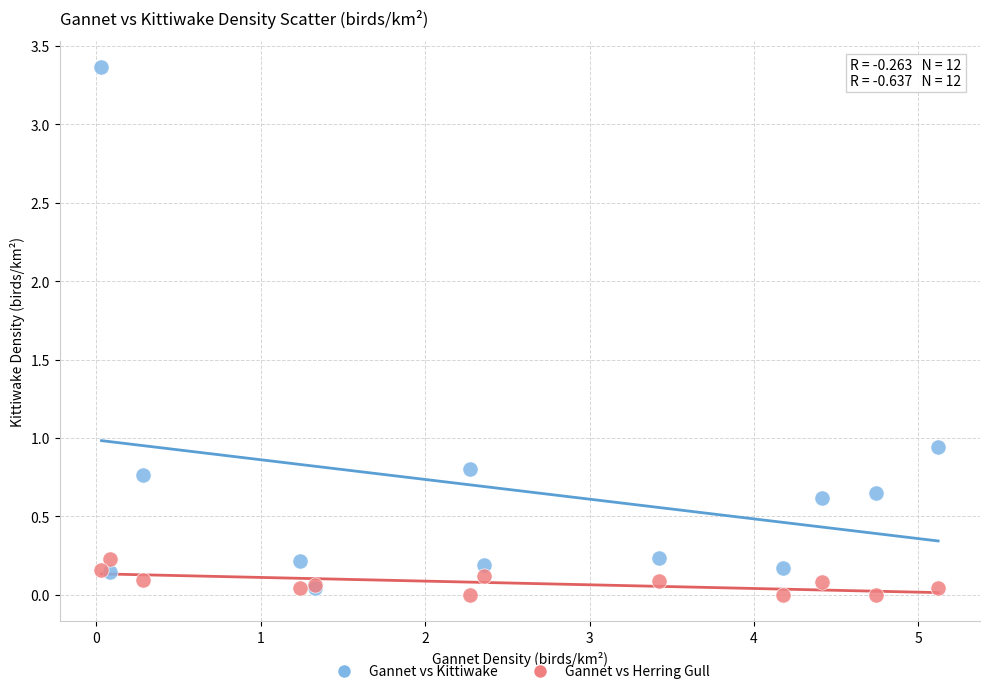

What are all the series names shown in the legend?

Gannet vs Kittiwake, Gannet vs Herring Gull